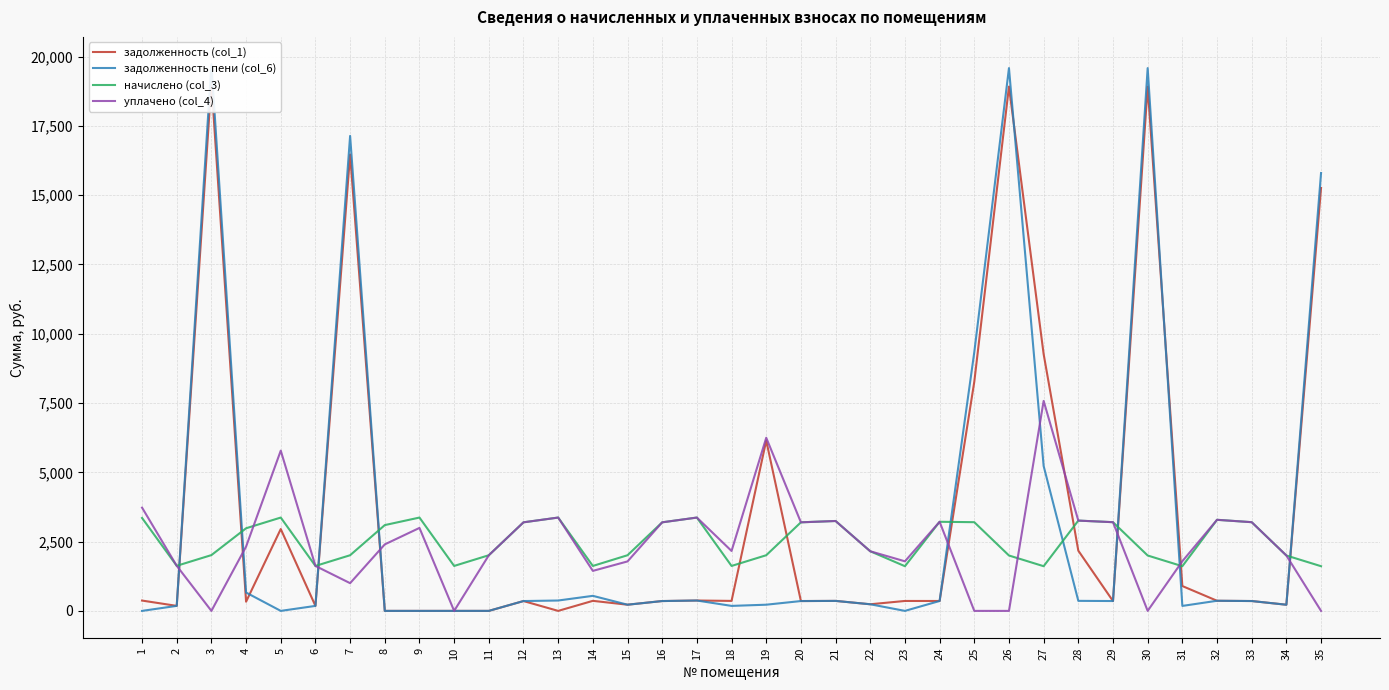

Does the chart display data point markers on the line(s)?

No